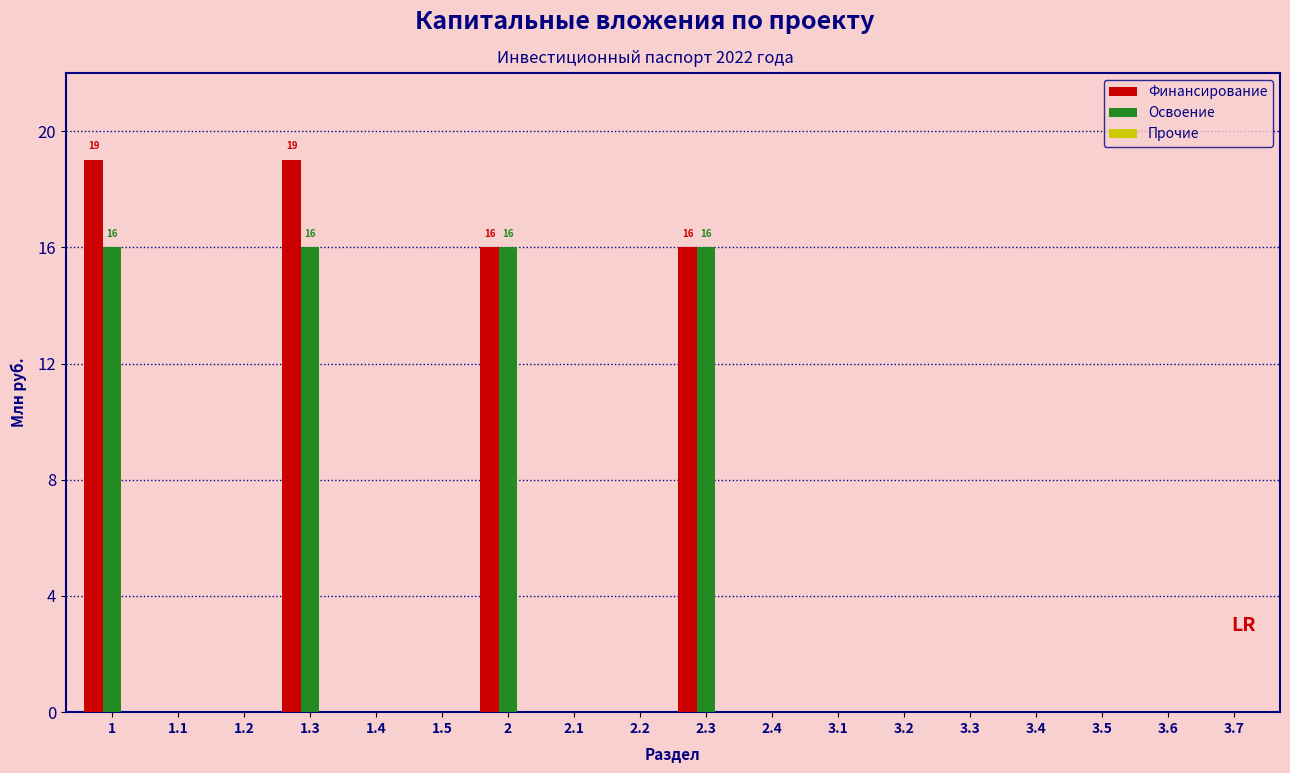

Is the value of Освоение at 2.3 greater than the value of Финансирование at 3.2?

Yes